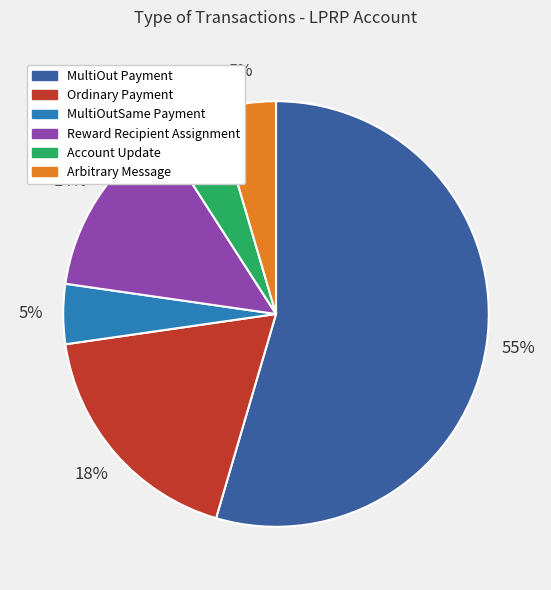

Do Account Update and MultiOutSame Payment together represent more than half of the pie?

No